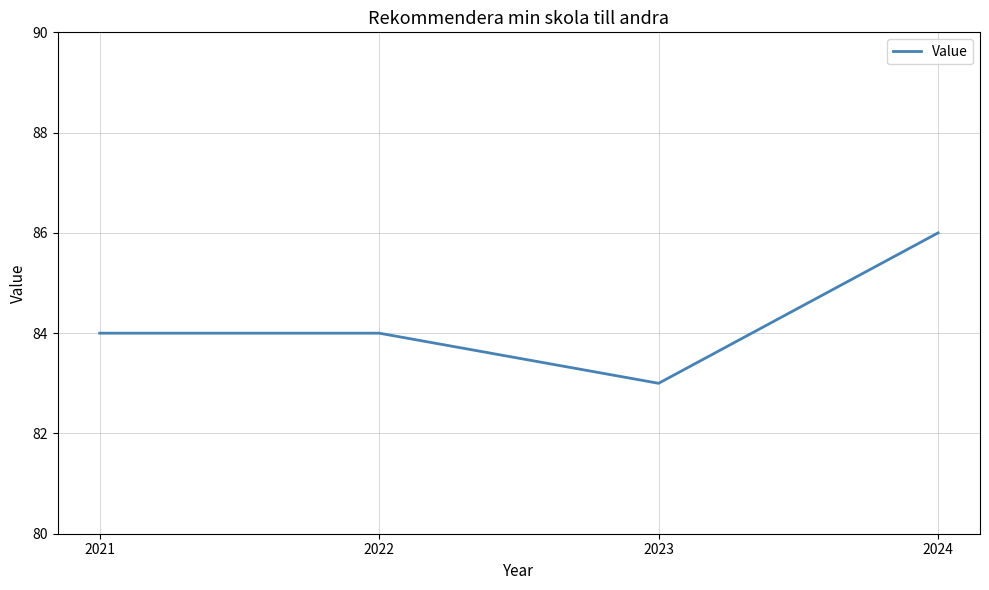

What is the maximum value shown in the chart?

86